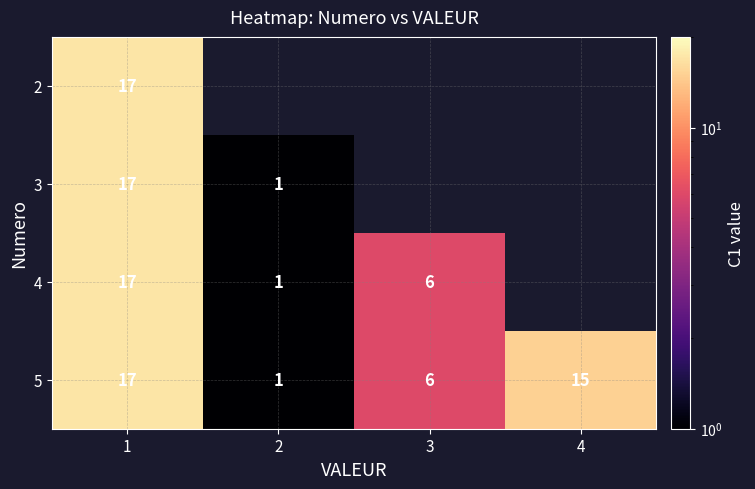

At which category does the chart reach its minimum across all series?

2